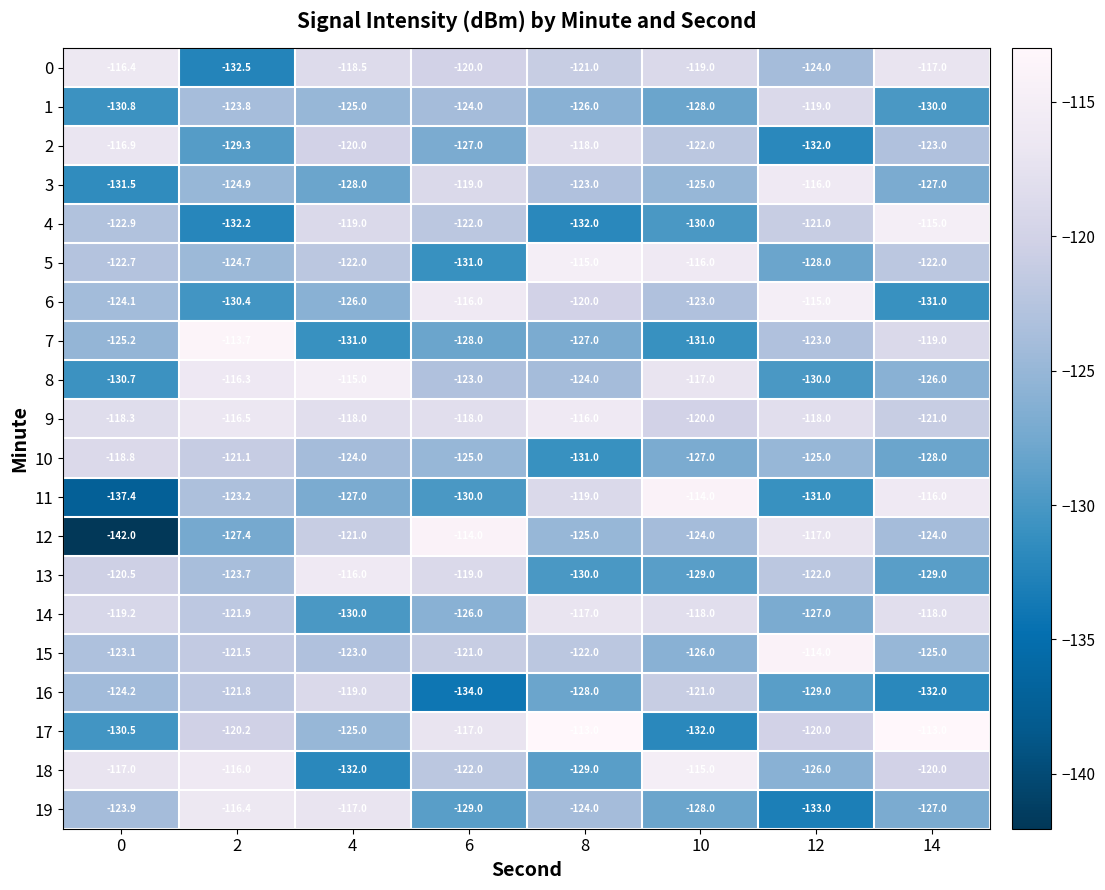

What is the approximate value of 17 at 14?

-113.0